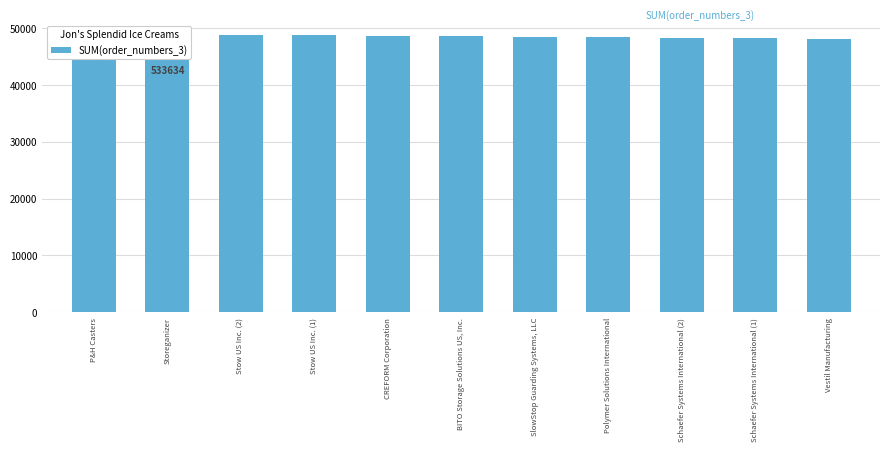

List the labels in order of value, smallest first.

Vestil Manufacturing, Schaefer Systems International (1), Schaefer Systems International (2), Polymer Solutions International, SlowStop Guarding Systems, LLC, BITO Storage Solutions US, Inc., CREFORM Corporation, Stow US Inc. (1), Stow US Inc. (2), Storeganizer, P&H Casters